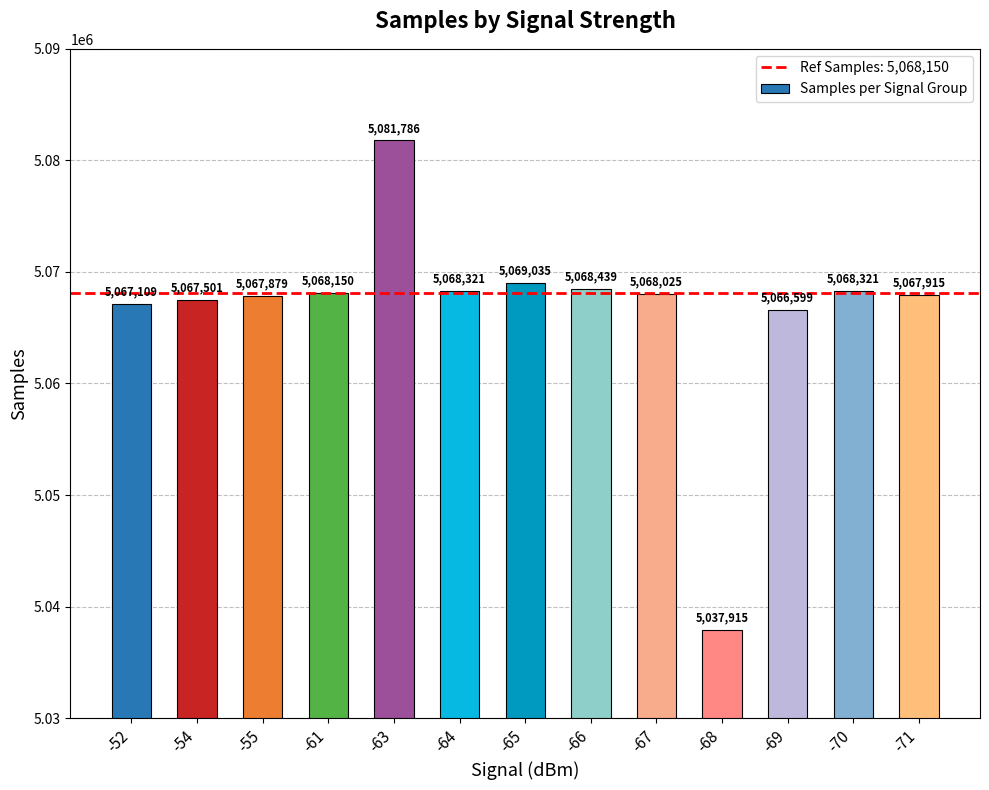

Between -70 and -69, which is larger?

-70